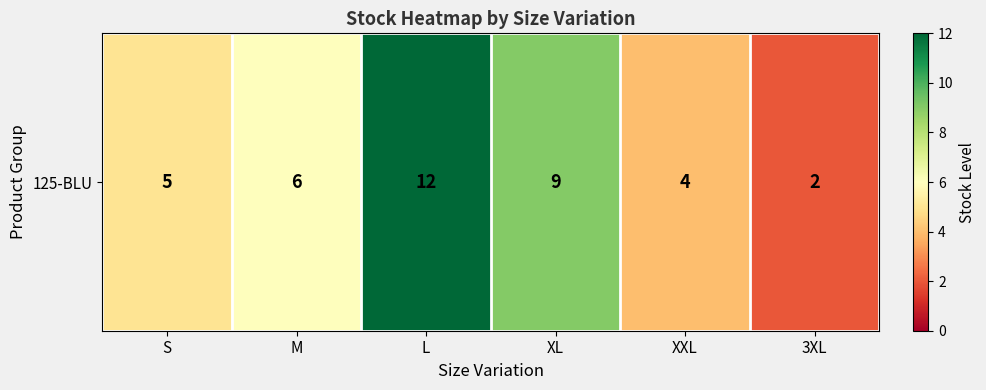

Rank the categories by value from lowest to highest.

3XL, XXL, S, M, XL, L